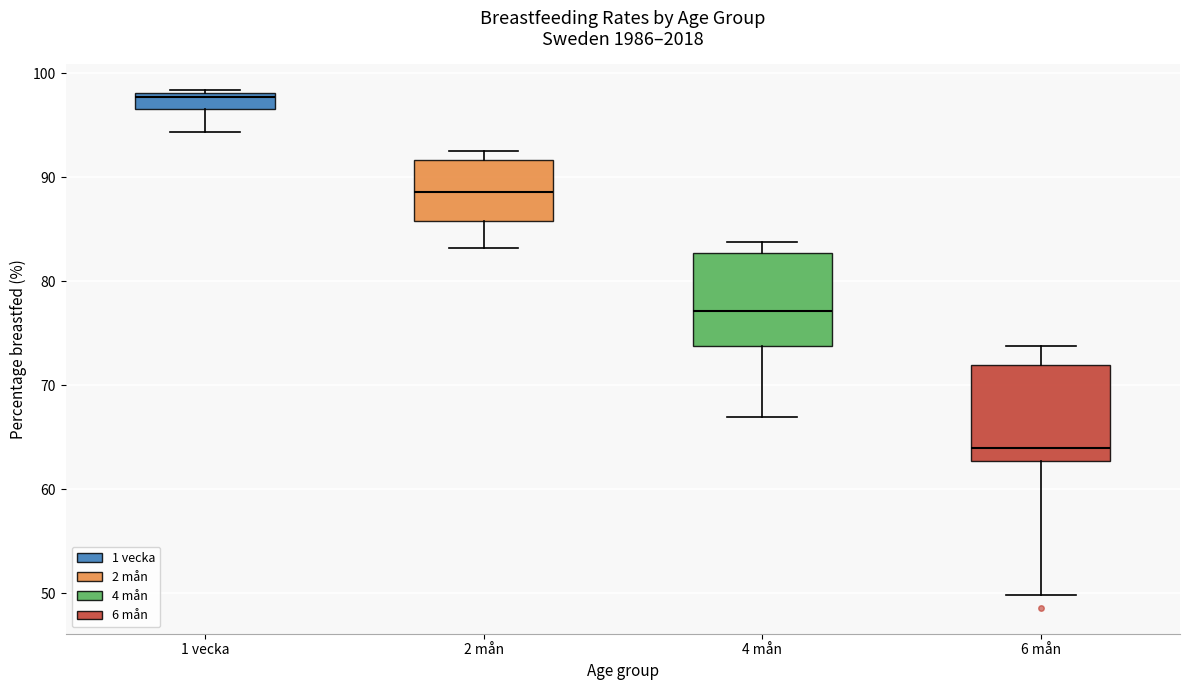

Reading left to right, transcribe this box plot: for each box, give where its median line is, the range the box spans, and where its two whiskers end, as read against the y-axis. The values are not printed on the chart, so give them approximately, as read against the axis.

1 vecka: median 98 (just below the box's upper edge), box 97 to 98, whiskers 94 to 98 (just above the box's upper edge)
2 mån: median 89, box 86 to 92, whiskers 83 to 93
4 mån: median 77, box 74 to 83, whiskers 67 to 84
6 mån: median 64, box 63 to 72, whiskers 50 to 74